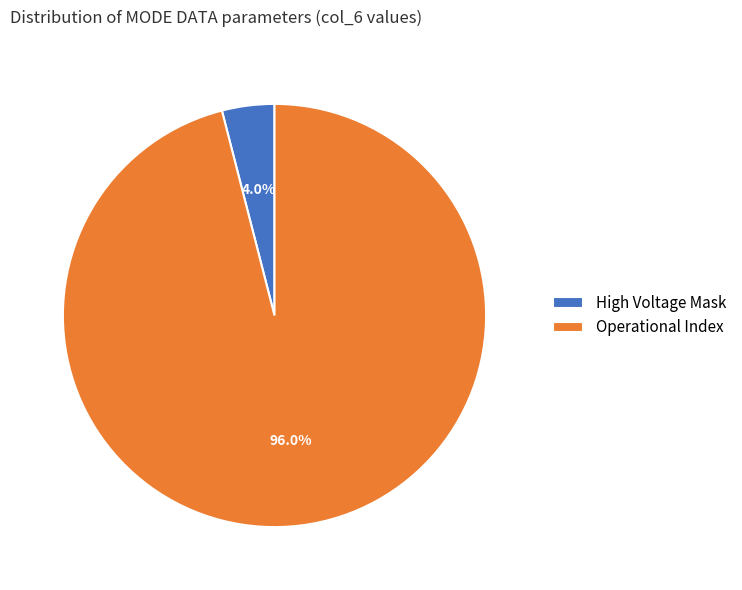

Does Operational Index represent more than half of the total?

Yes